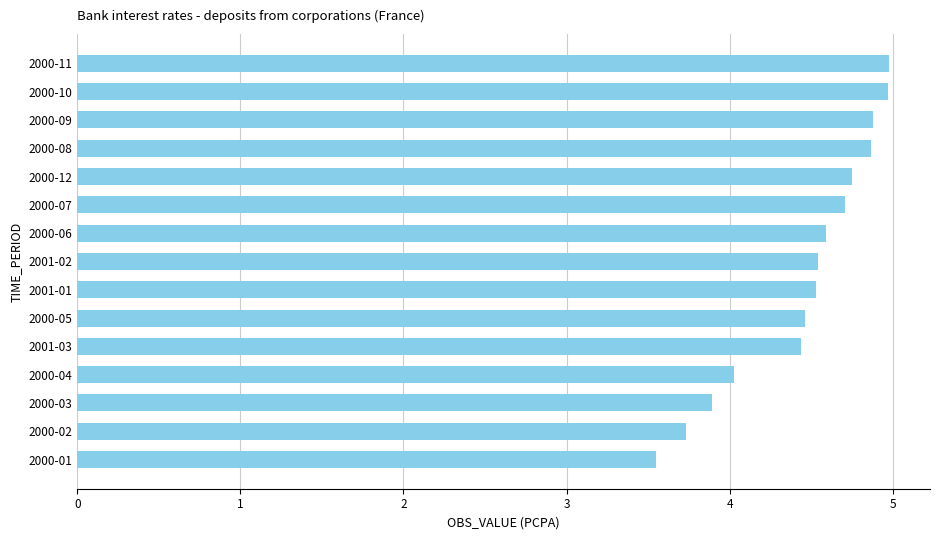

The value at 2000-04 is 5.8. True or false?

False